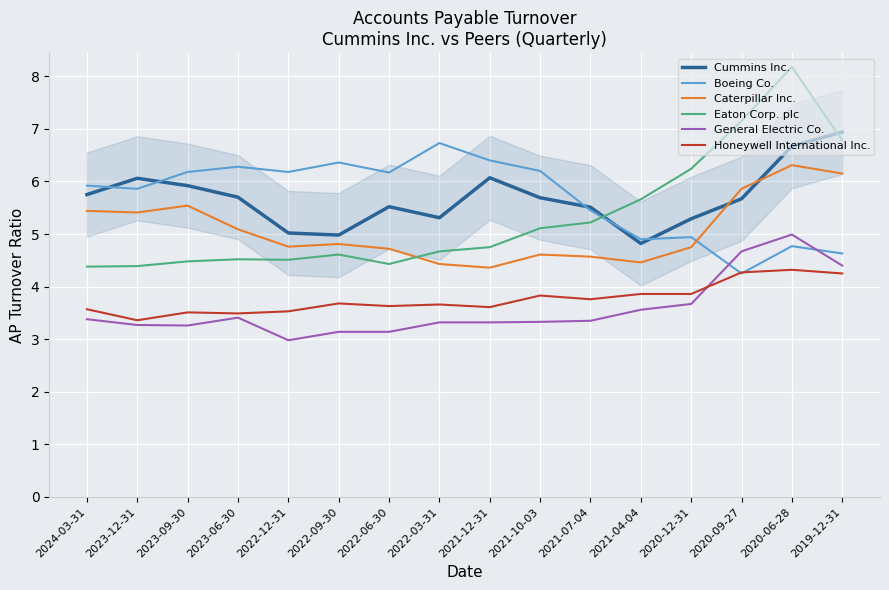

Which series ends up on top after the final intersection of Boeing Co. and General Electric Co.?

Boeing Co.